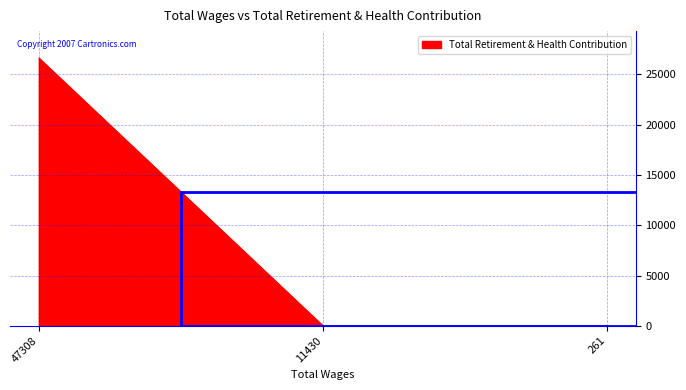

The chart shows a value of 26638 at 47308. True or false?

True